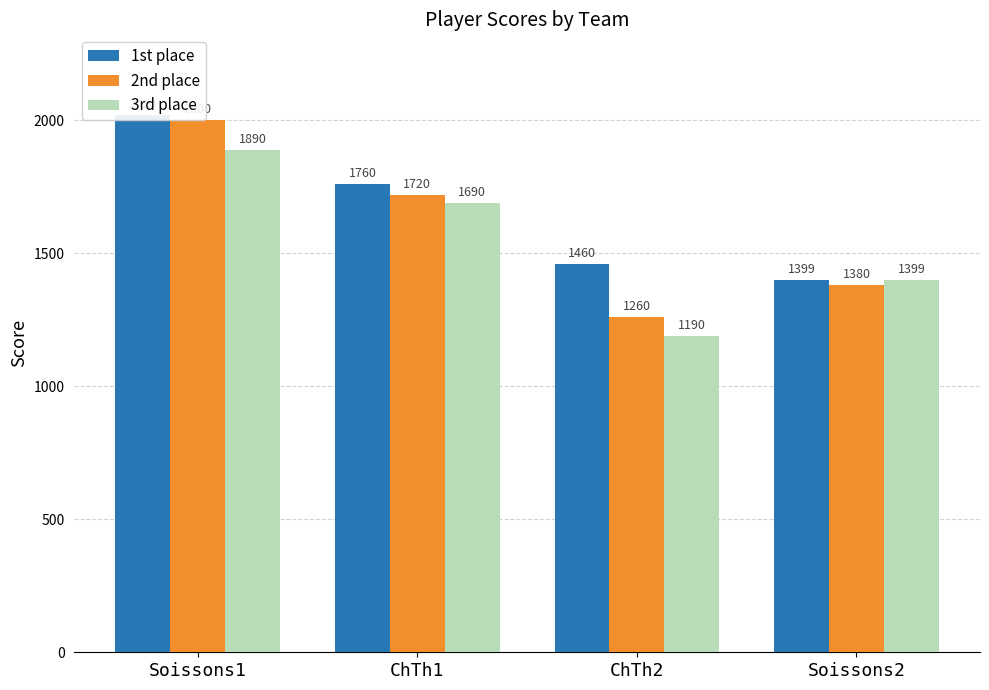

What is the minimum value shown in the chart?

1190